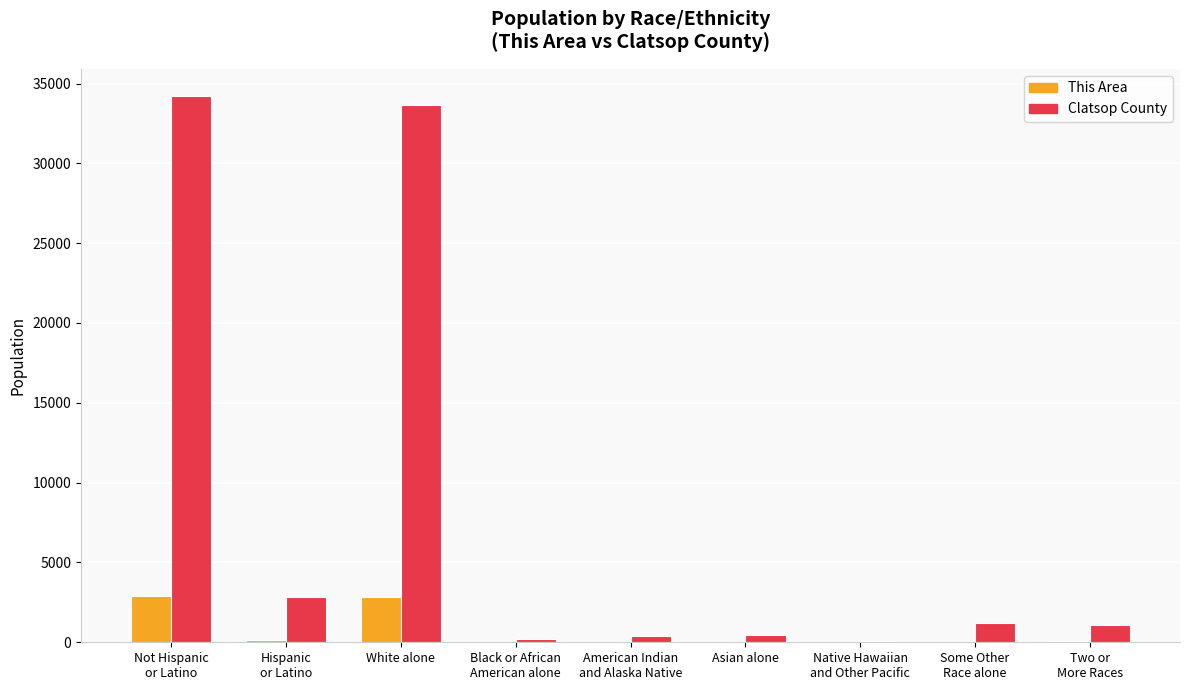

What is the maximum value for Clatsop County?

34201